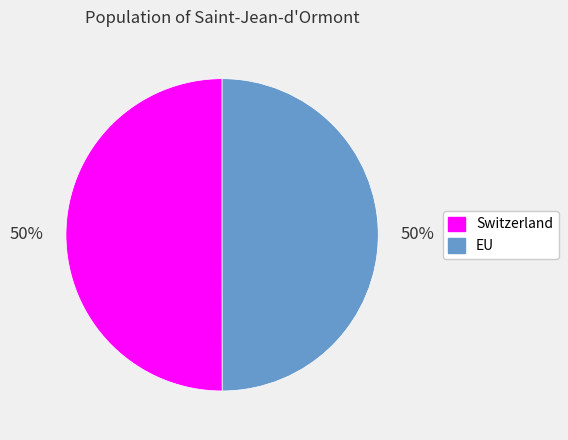

What is the ratio of the value at EU to the value at Switzerland?

1.0